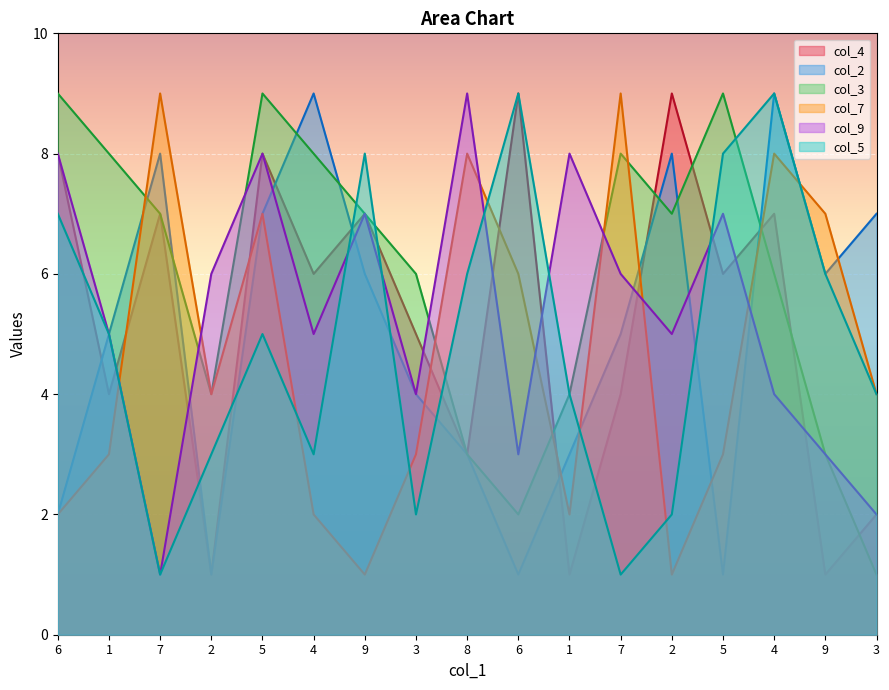

What are all the series names shown in the legend?

col_4, col_2, col_3, col_7, col_9, col_5